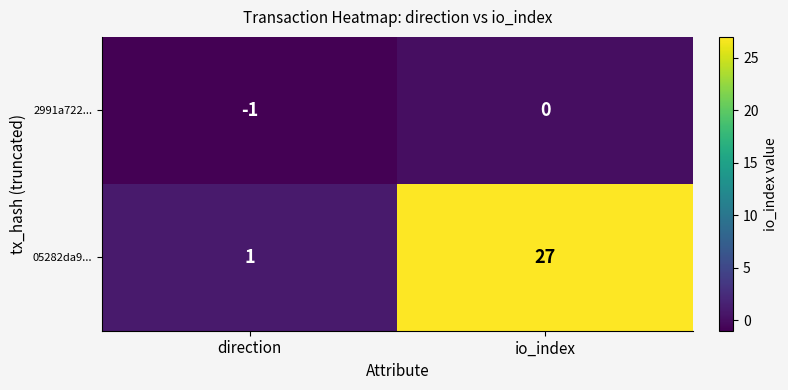

True or false: 2991a722... has a value of 0 at direction.

False